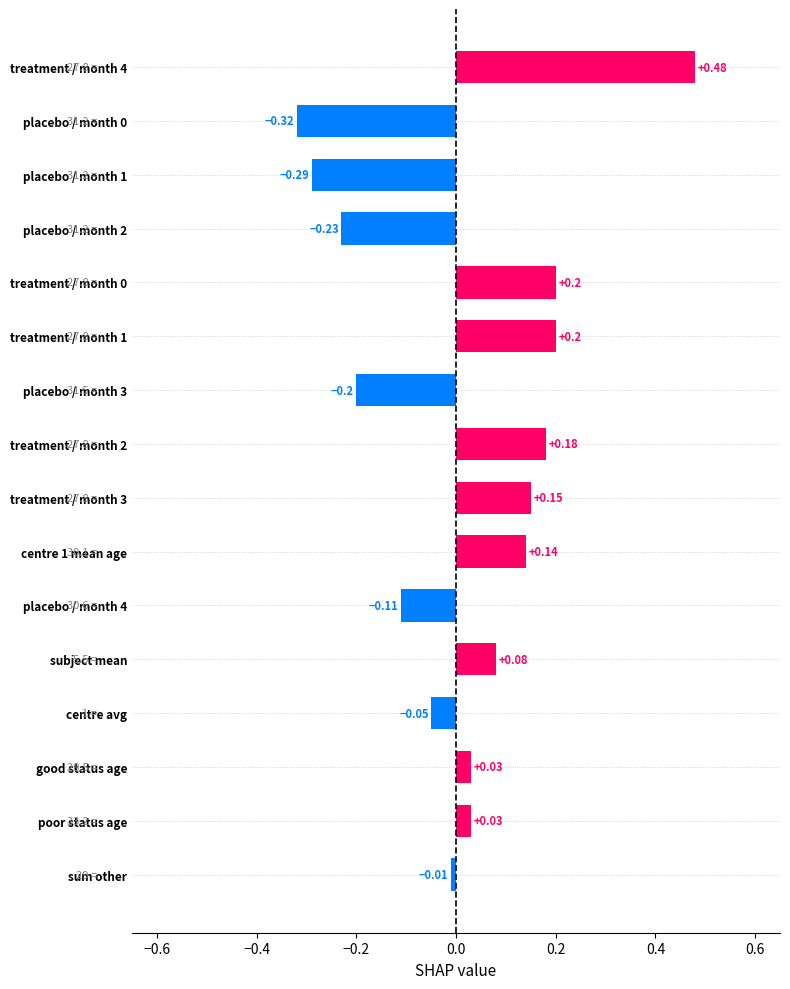

What is the change in value from treatment / month 0 to placebo / month 2?

-0.4